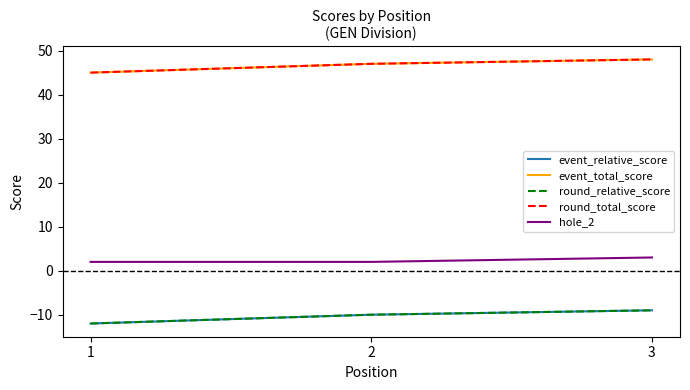

Does the chart have visible grid lines?

No